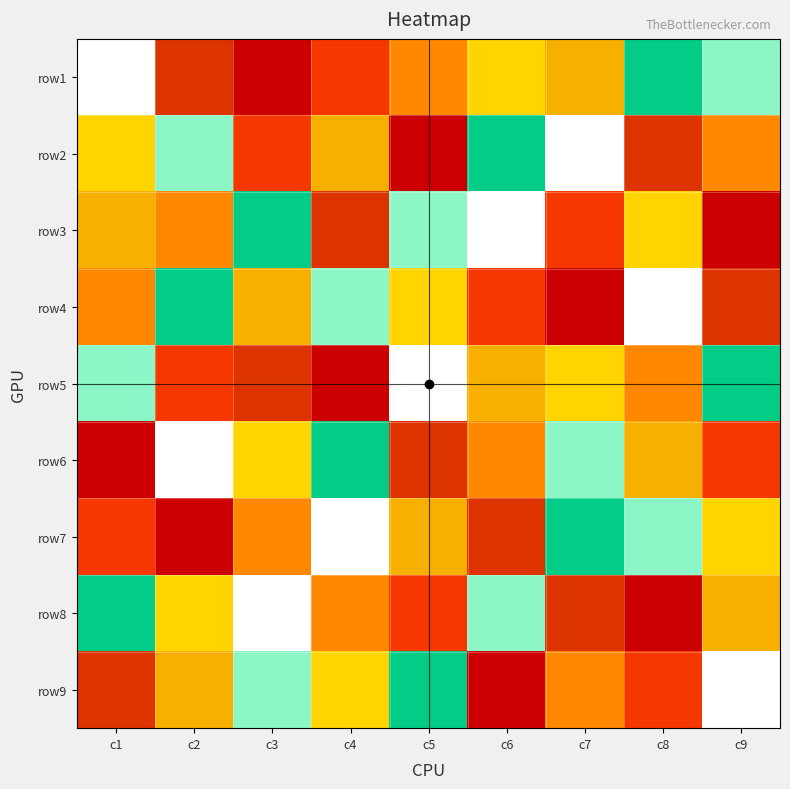

Which has a higher value, c3 or c4?

c4